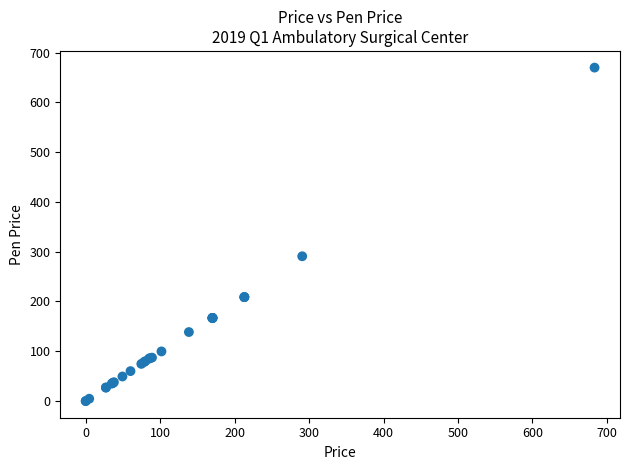

What Y value in the scatter plot is closest to 334?

290.8